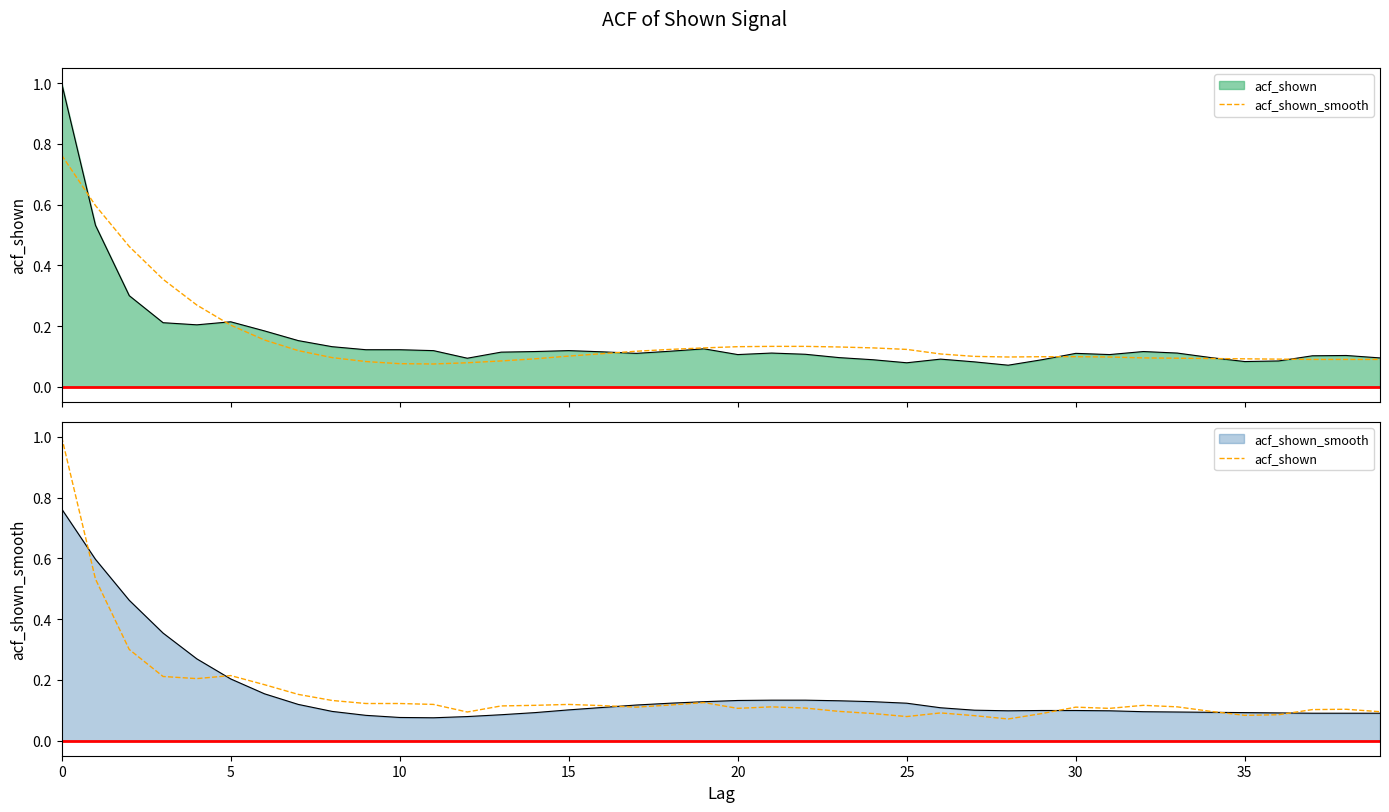

Which series changed the most between 31 and 37?

acf_shown_smooth